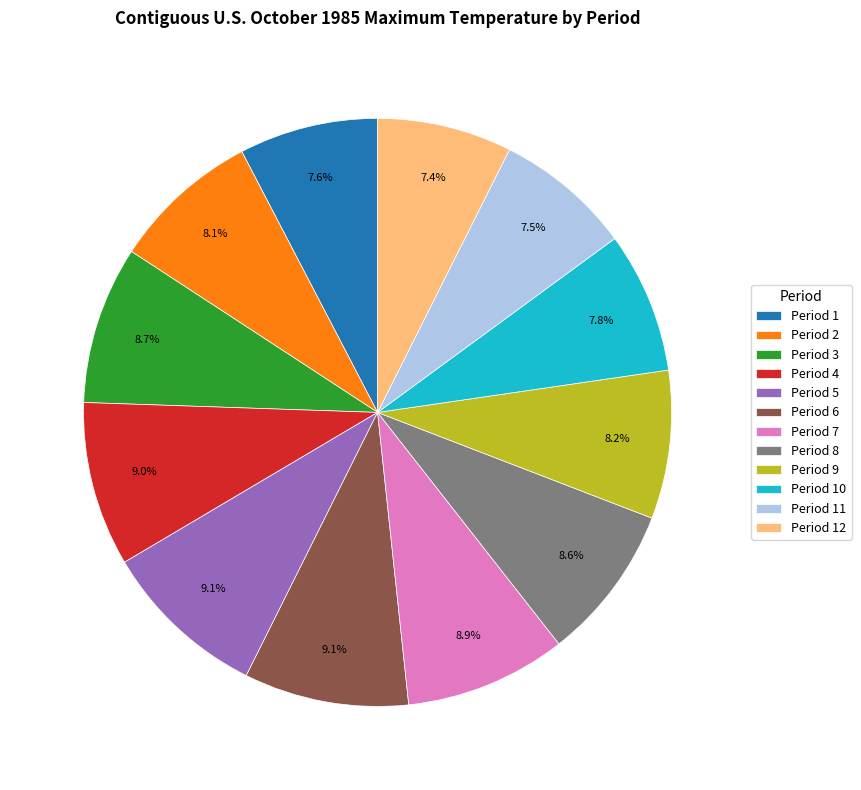

Approximately how many times larger is the value at Period 12 compared to Period 6?

0.8